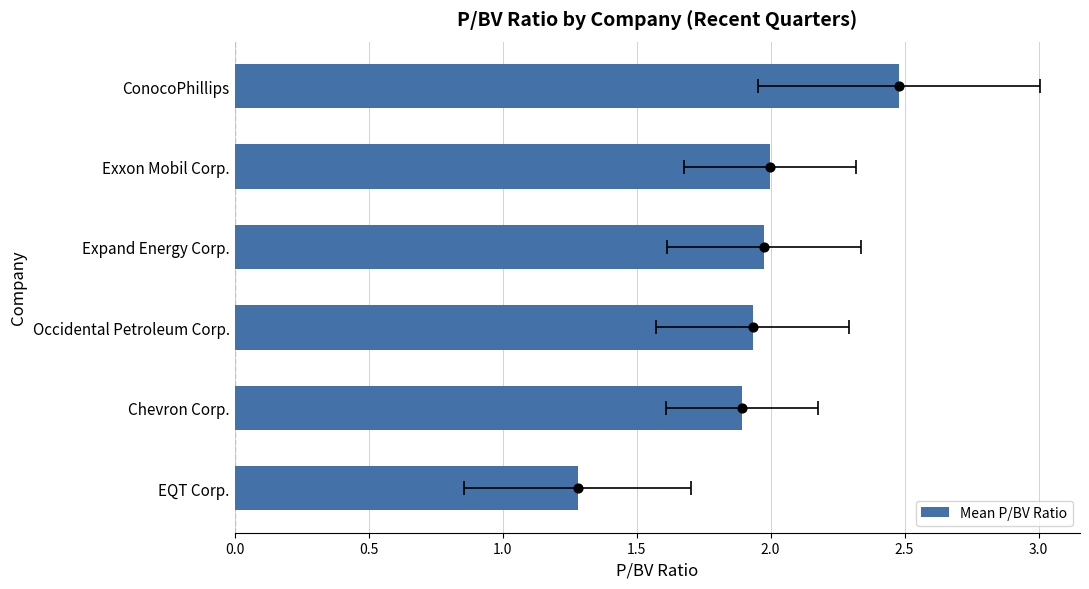

Which has a higher value, EQT Corp. or Chevron Corp.?

Chevron Corp.